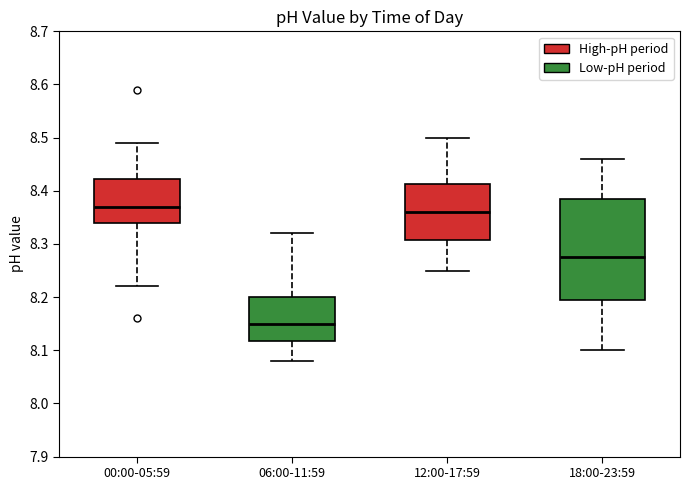

Which box is the tallest, from its lower edge to its upper edge?

18:00-23:59